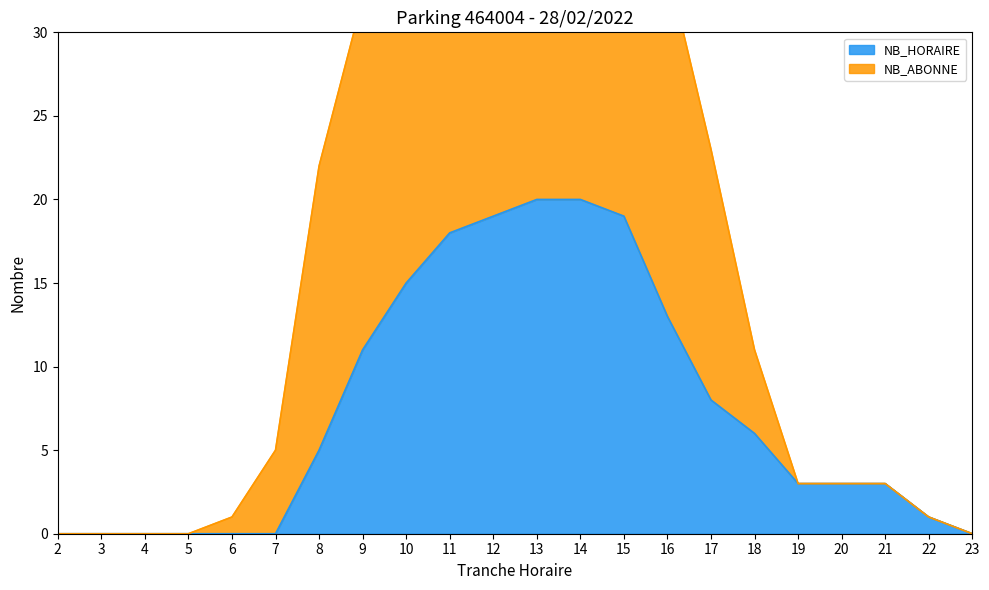

How many categories are shown in the chart?

22